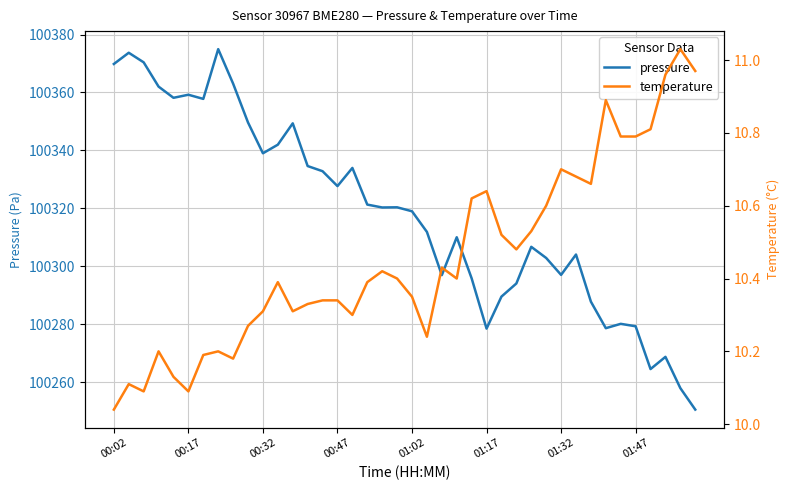

What value does the pressure series have at 01:32?

100297.0